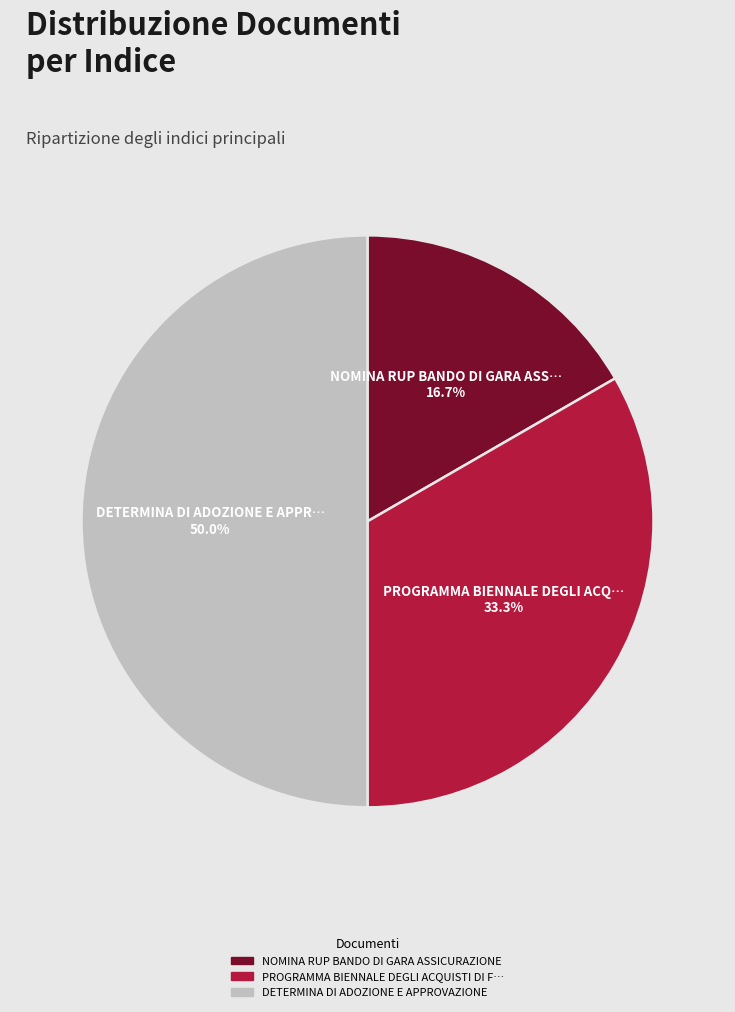

How many slices are in this pie chart?

3